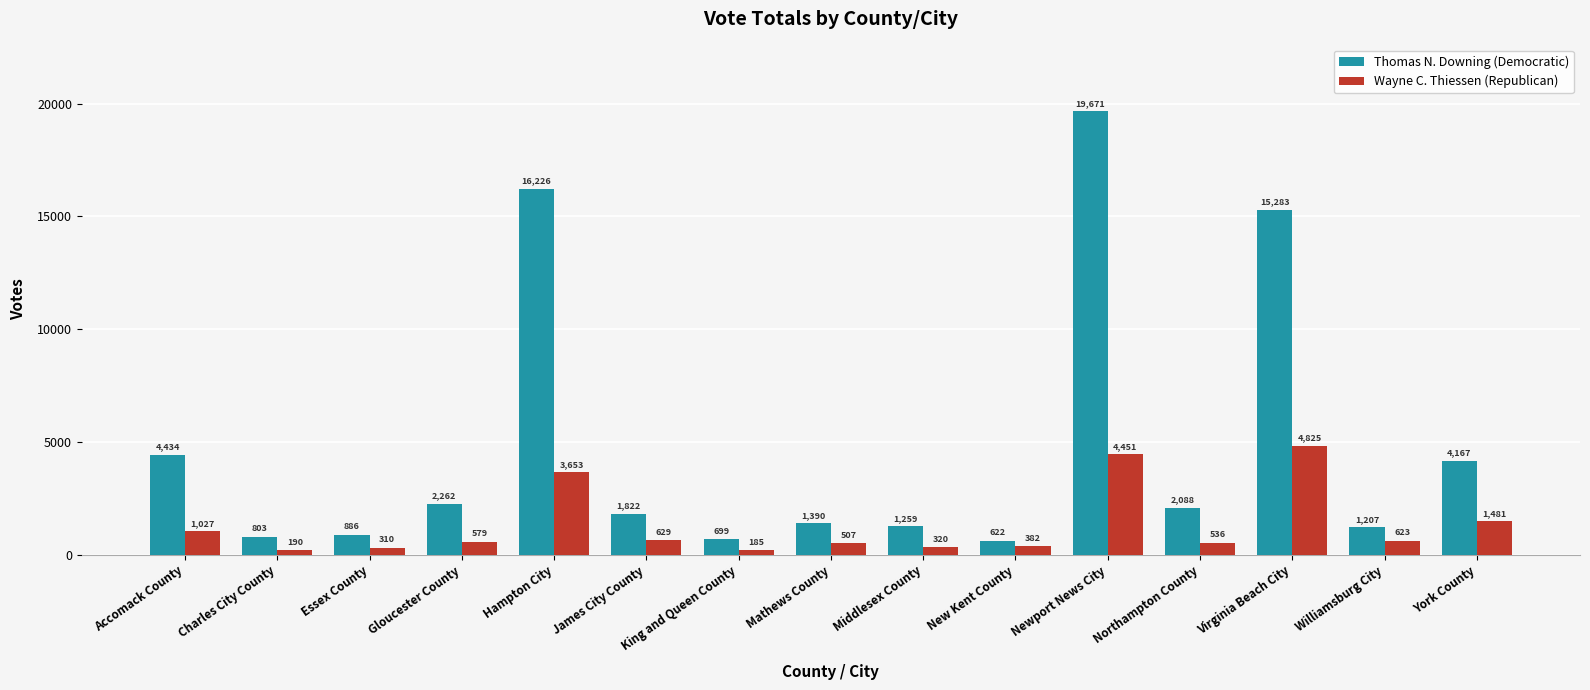

Between Charles City County and Gloucester County, which series saw the biggest shift?

Thomas N. Downing (Democratic)